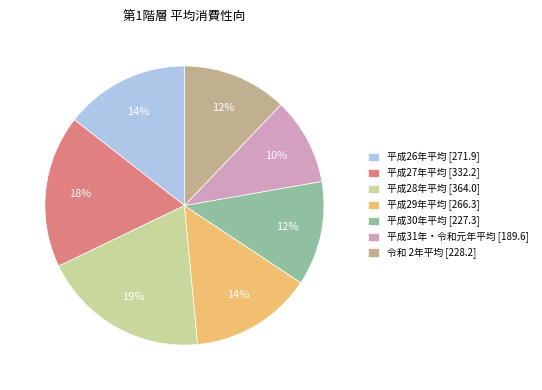

True or false: 平成30年平均 accounts for 19% of the total.

False